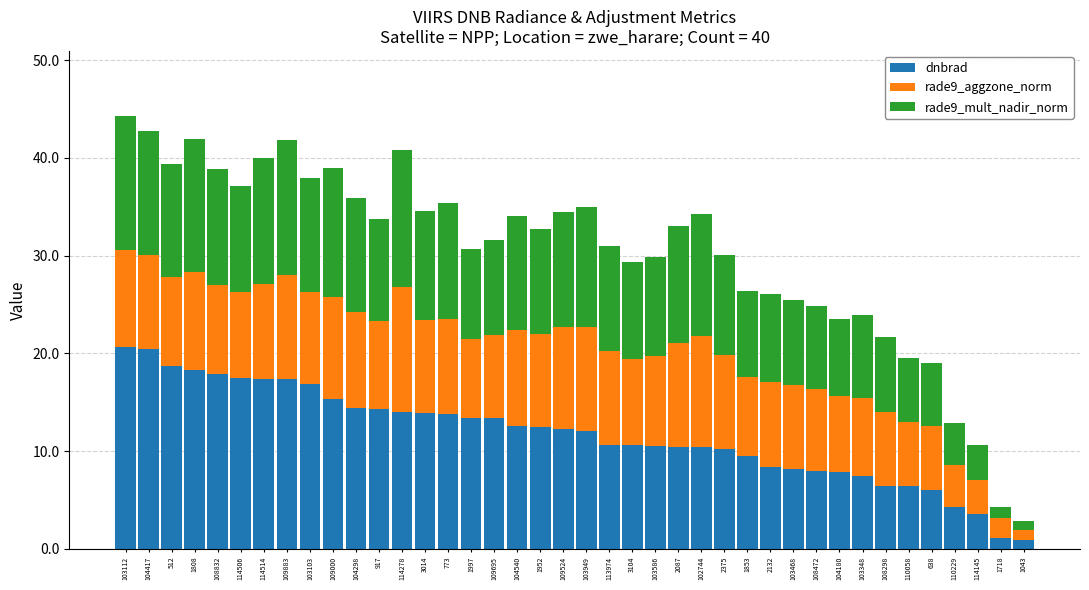

The dnbrad series shows 15.0 at 1853. True or false?

False